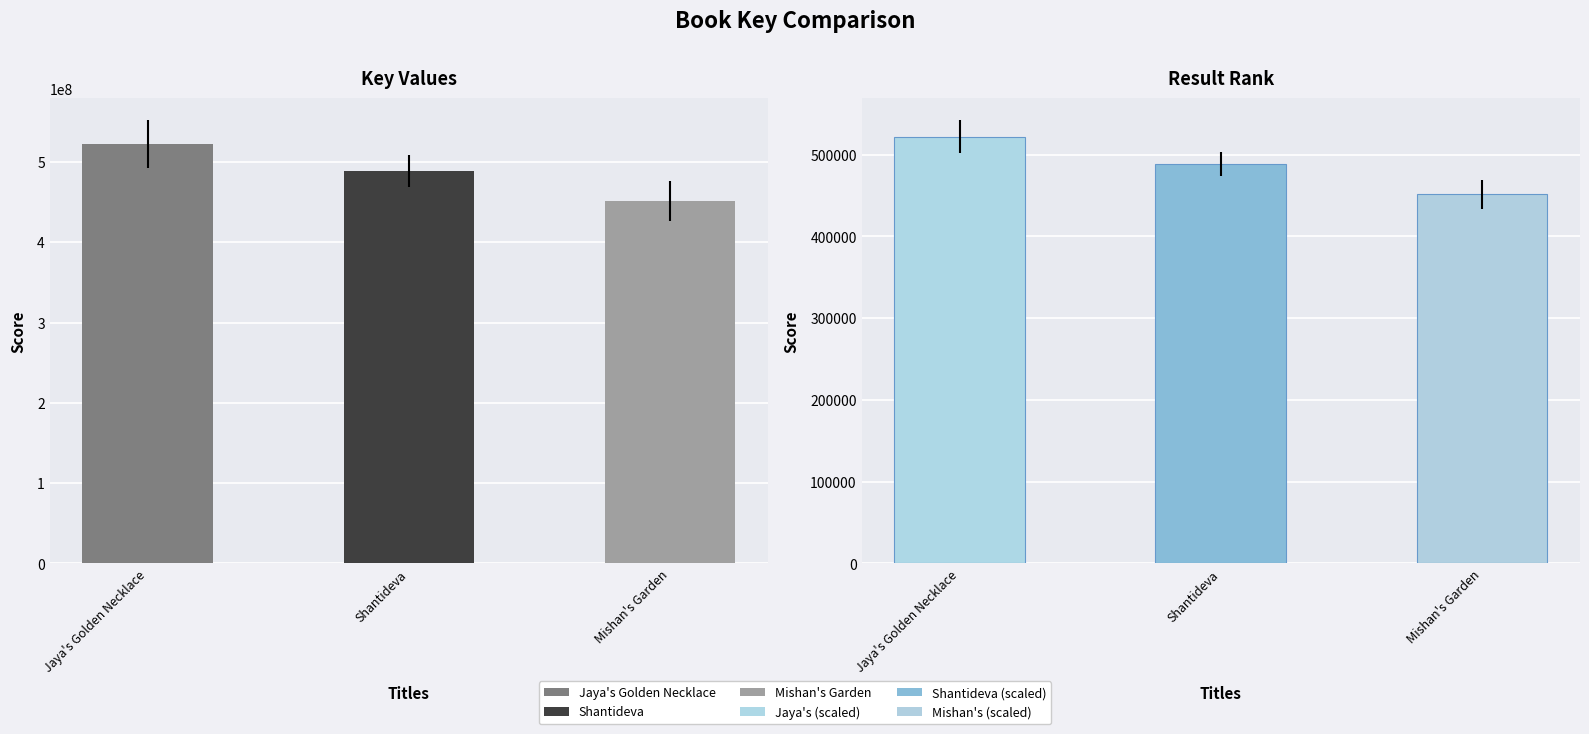

How many bars are there in each group?

2